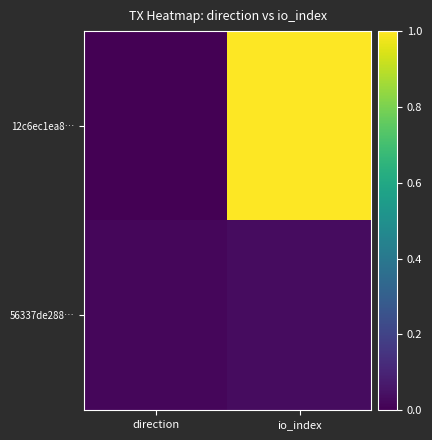

Rank the series at io_index from lowest to highest value.

56337de288…, 12c6ec1ea8…